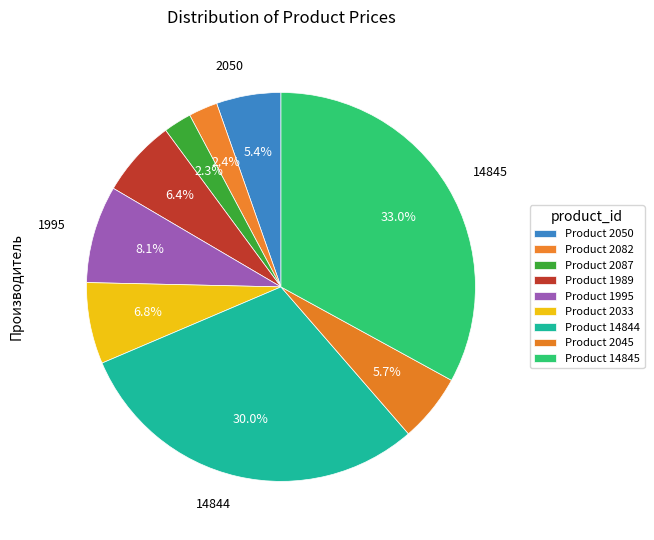

What is the largest slice in the pie chart?

14845